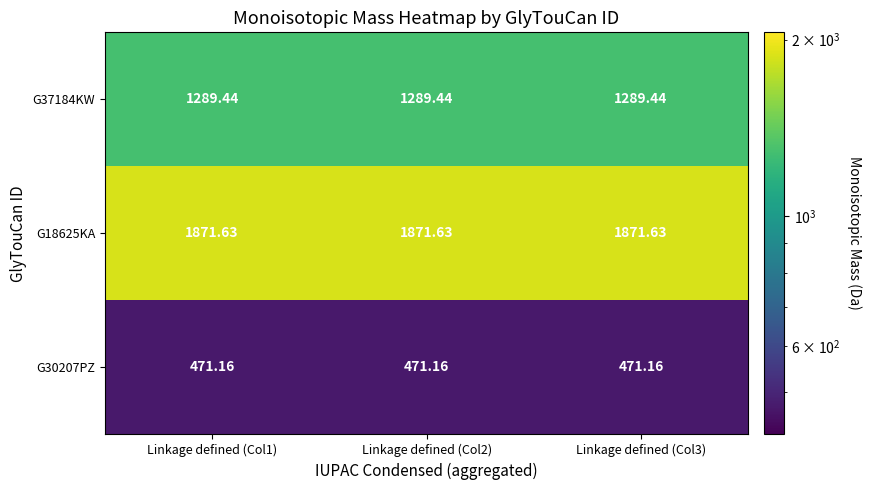

Which series has the largest total across all categories?

G18625KA